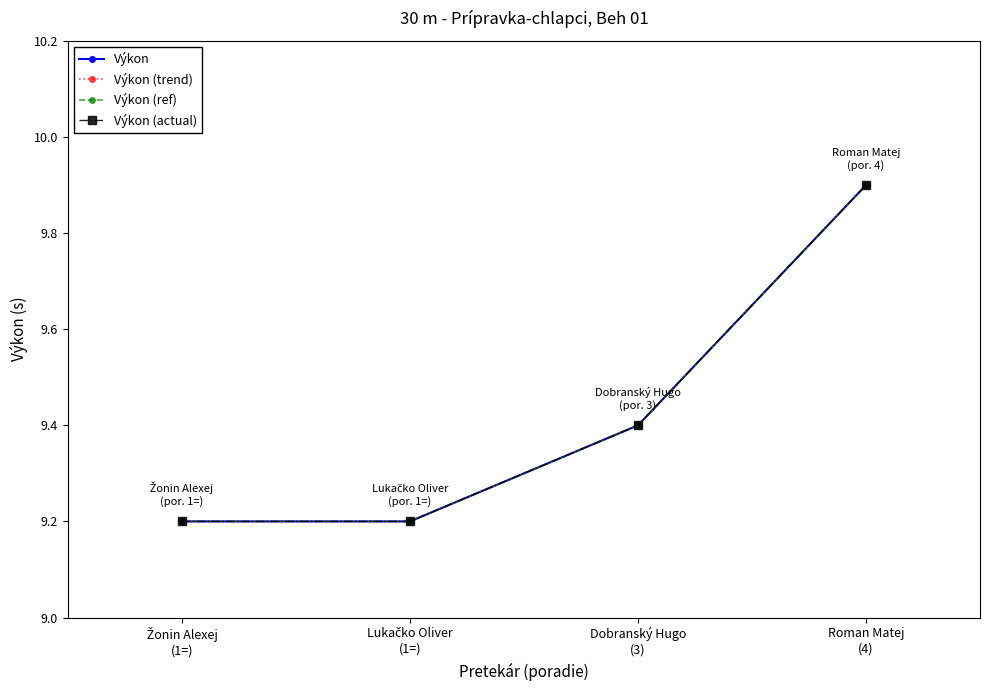

The Výkon (trend) series shows 6.2 at Dobranský Hugo
(3). True or false?

False